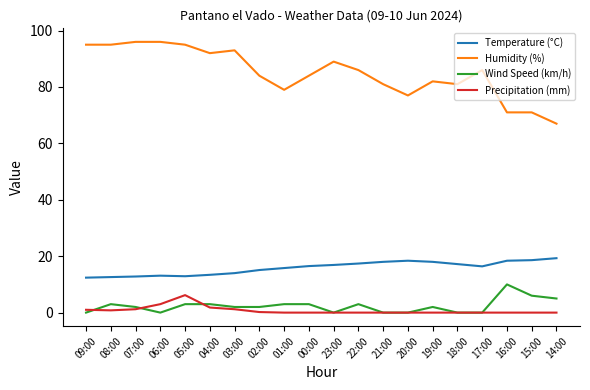

True or false: Humidity (%) and Precipitation (mm) cross at least once.

False